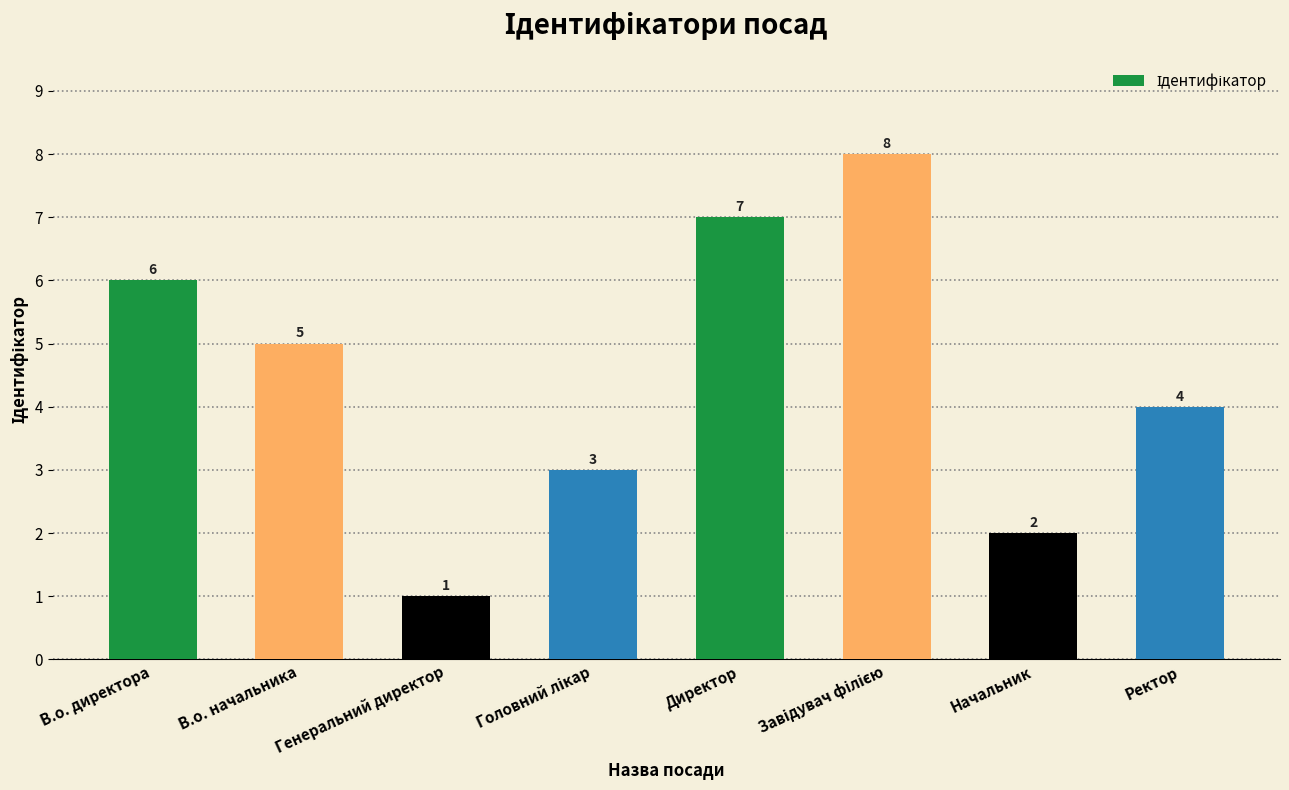

What is the greatest value displayed?

8